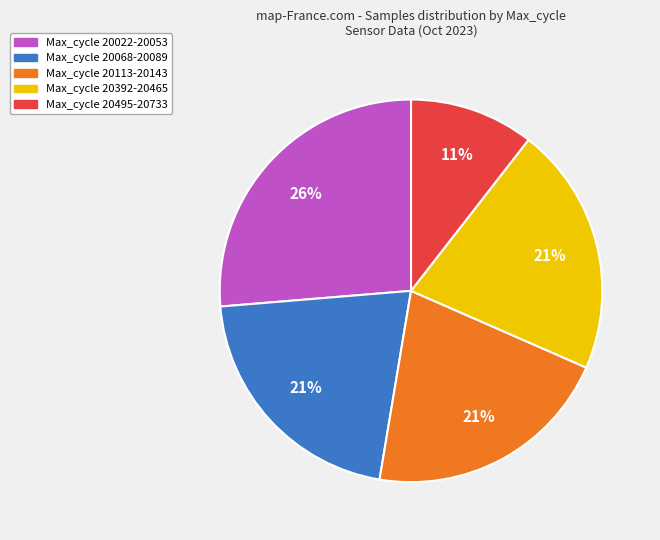

Approximately how many times larger is the value at Max_cycle 20022-20053 compared to Max_cycle 20068-20089?

1.2